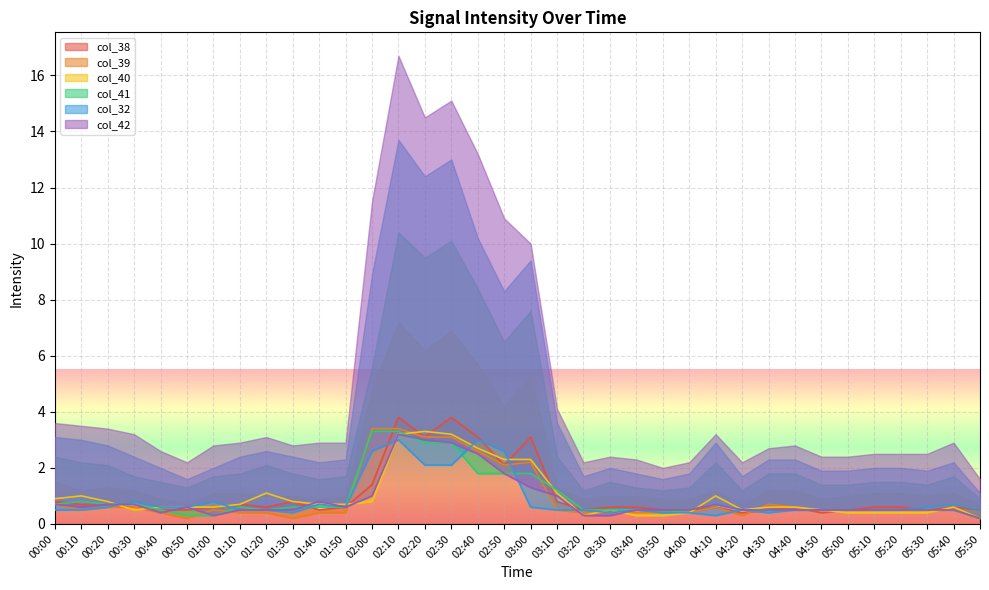

The value of col_32 at 03:00 is 1.0. True or false?

False